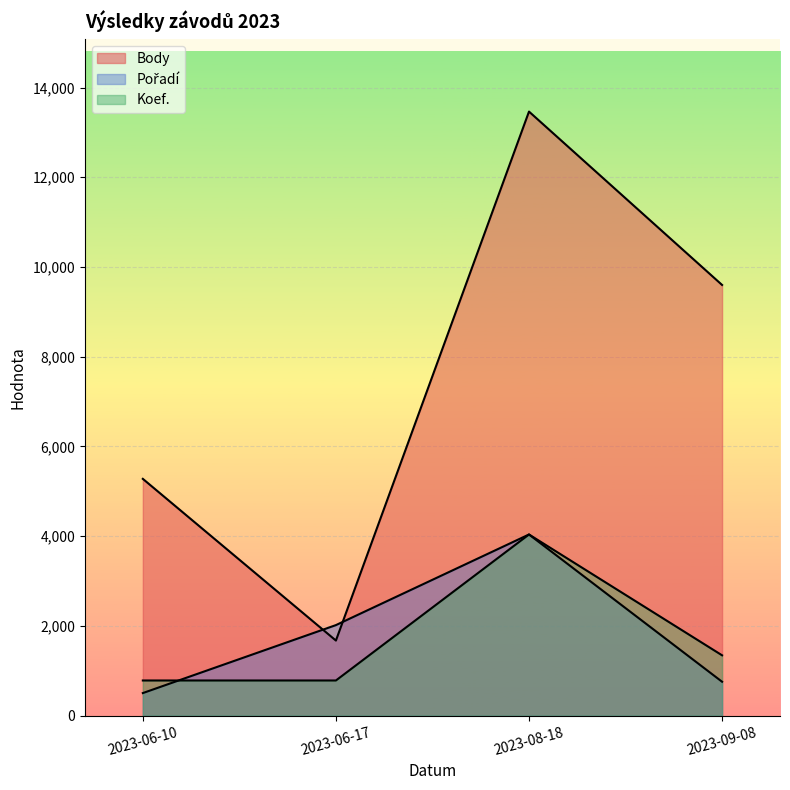

Which series has the widest spread of values?

Body